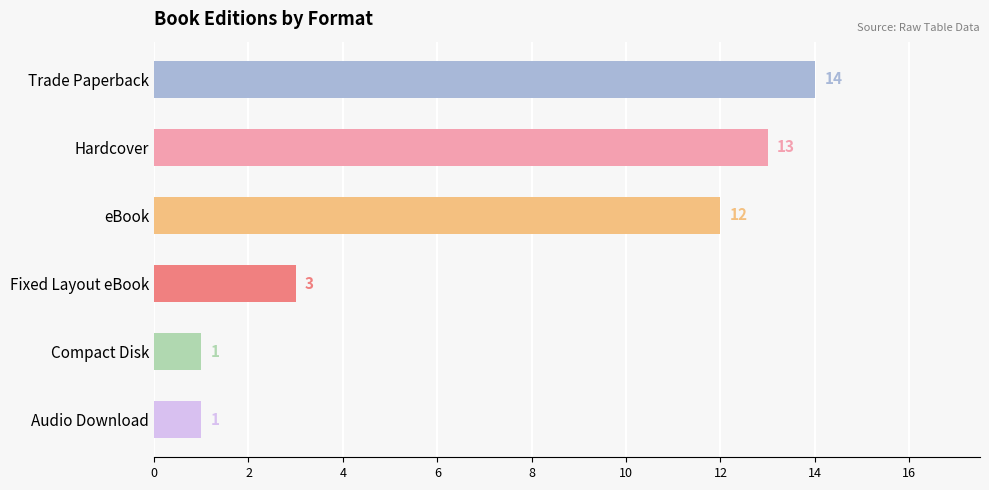

Are the bars horizontal?

Yes